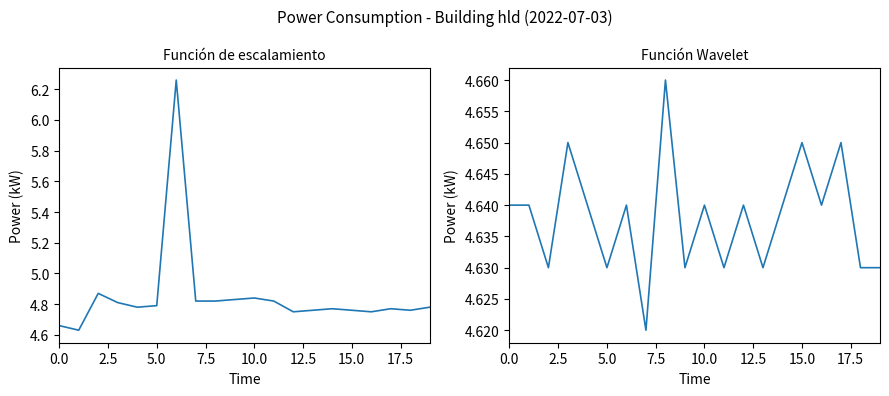

What position from the left is 15?

16